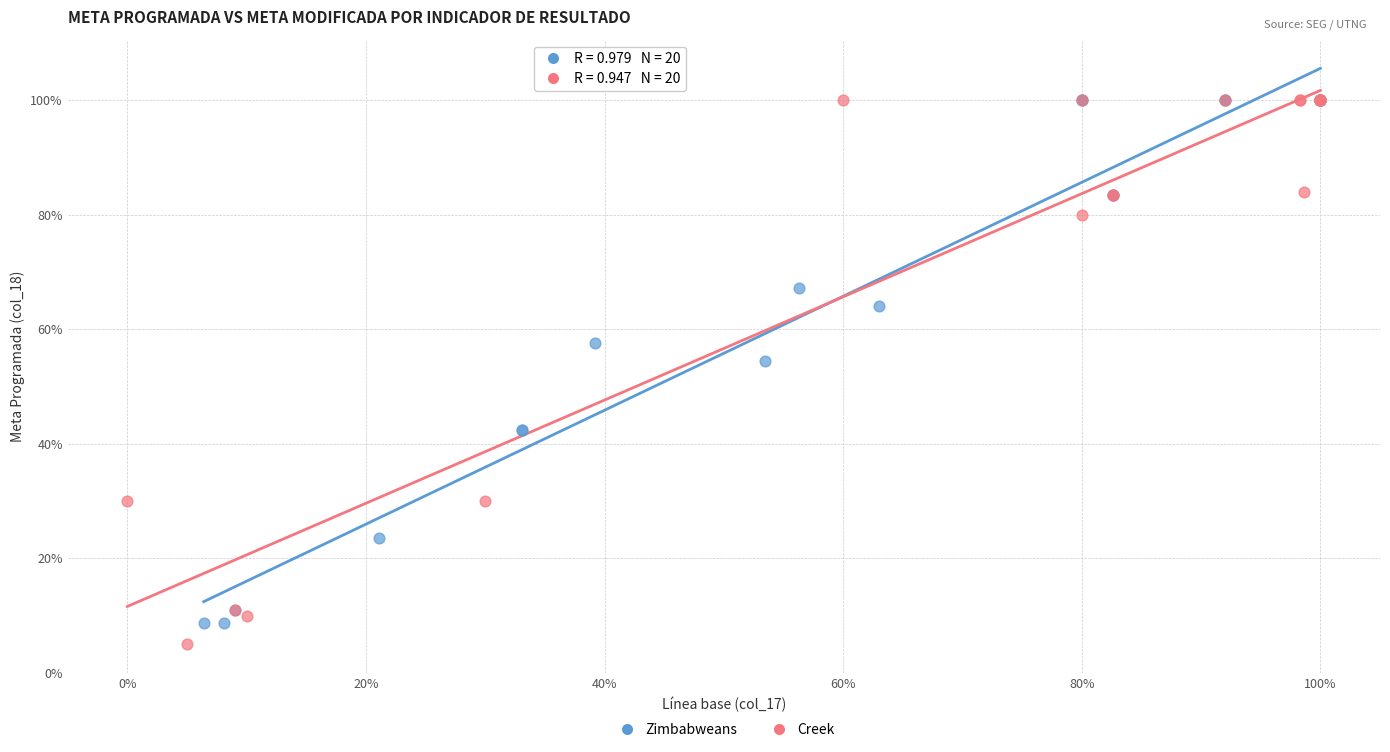

Which series contains the lowest Y value?

Creek